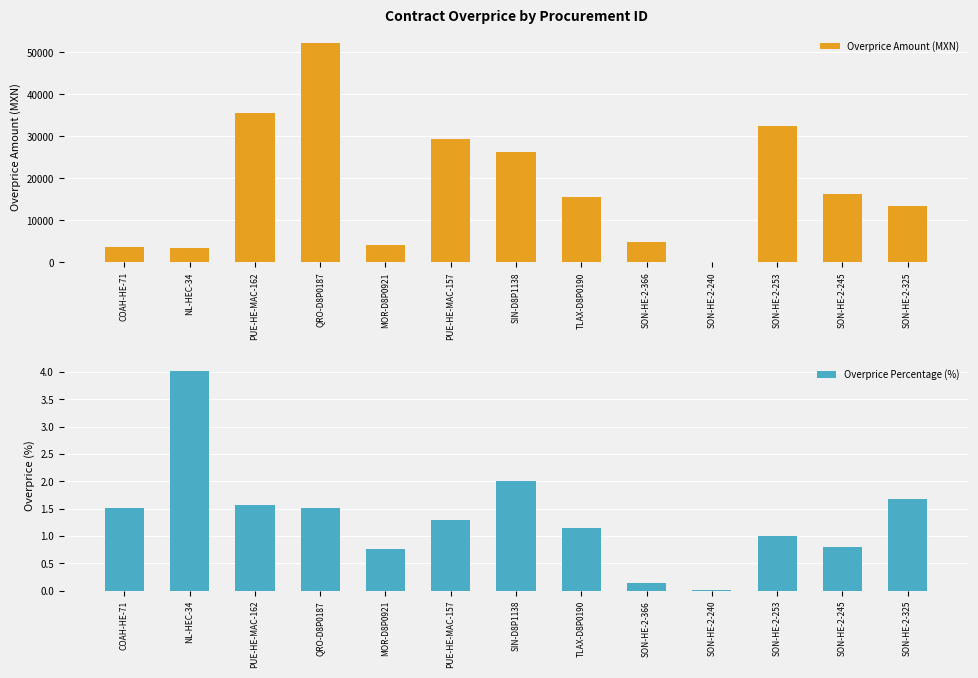

How many bars are there in each group?

2